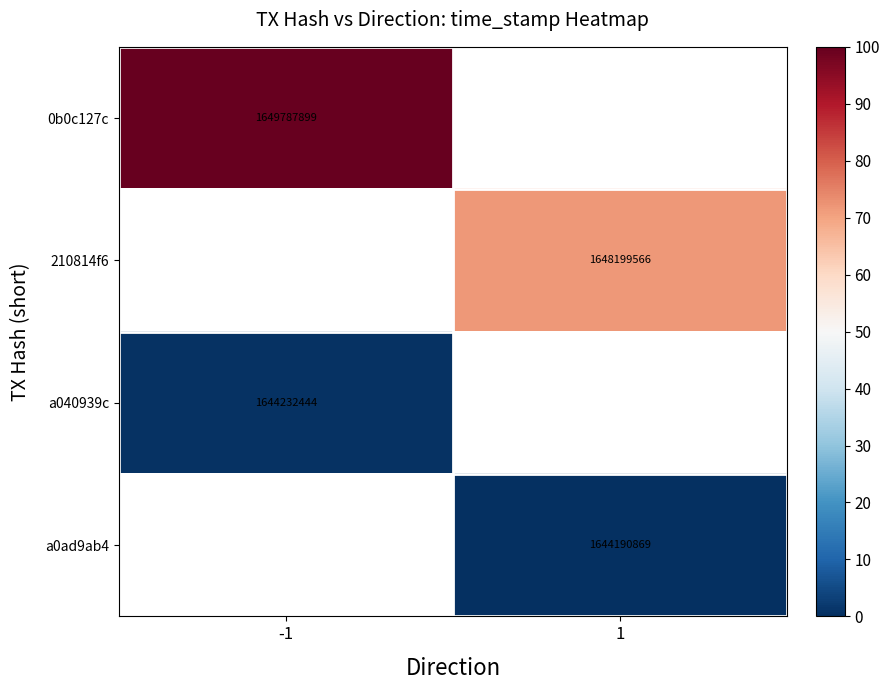

Is it true that a0ad9ab4 equals 1644190869 at 1?

True